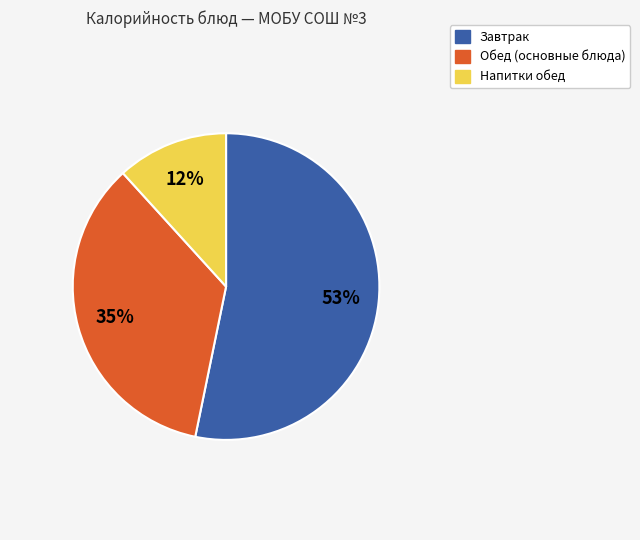

To the nearest percent, what is the difference between the largest and smallest slice percentages?

41%